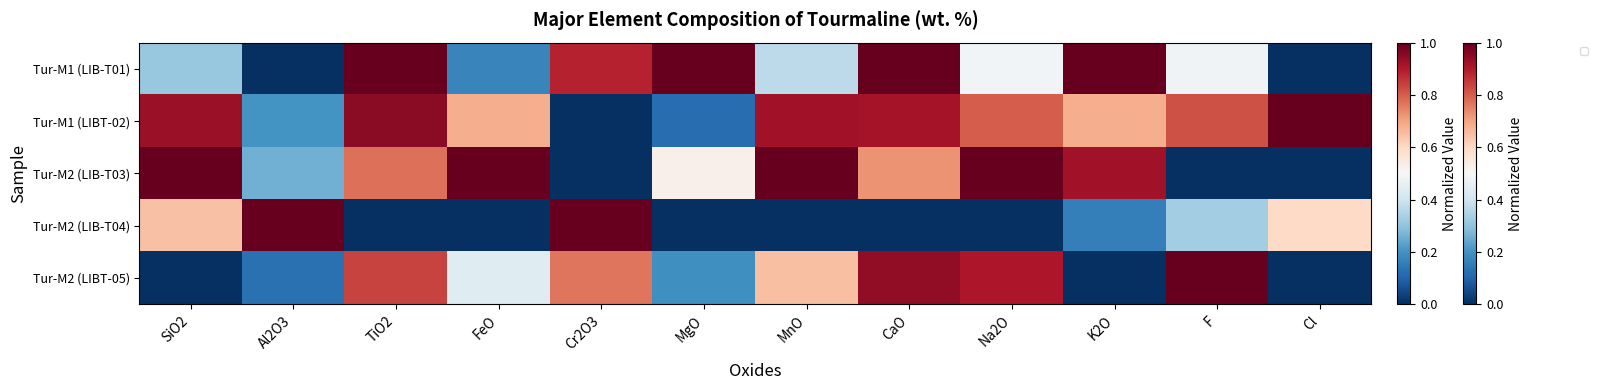

The value at Cl is 0.0. True or false?

True